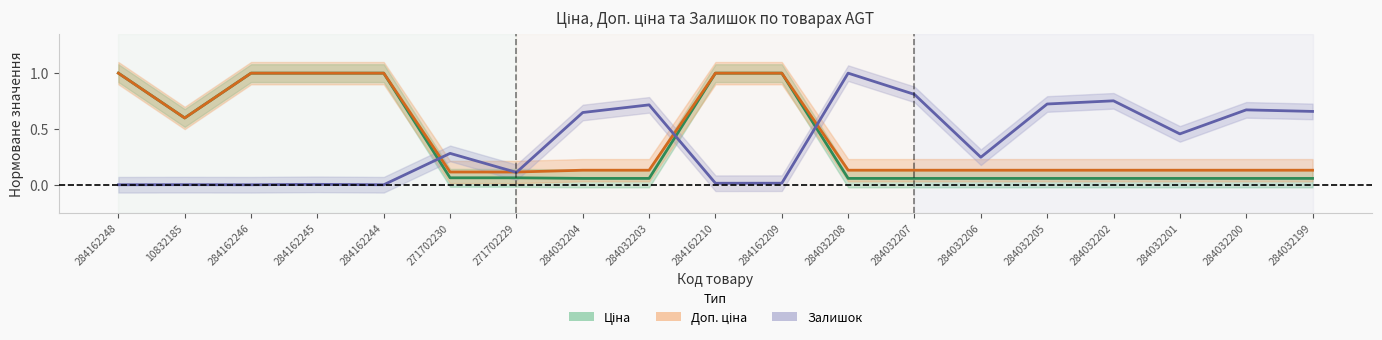

The Ціна series shows 0.1 at 284032202. True or false?

True